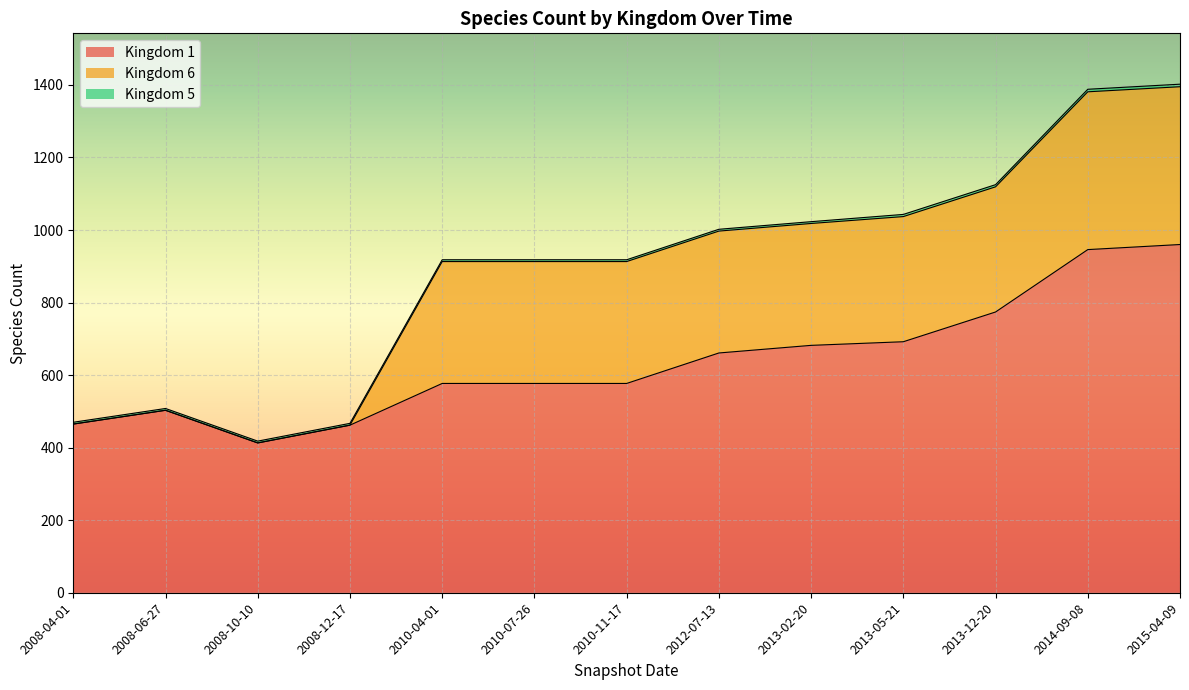

List the labels in order of Kingdom 6 value, smallest first.

2008-04-01, 2008-06-27, 2008-10-10, 2008-12-17, 2010-04-01, 2010-07-26, 2010-11-17, 2012-07-13, 2013-02-20, 2013-05-21, 2013-12-20, 2014-09-08, 2015-04-09